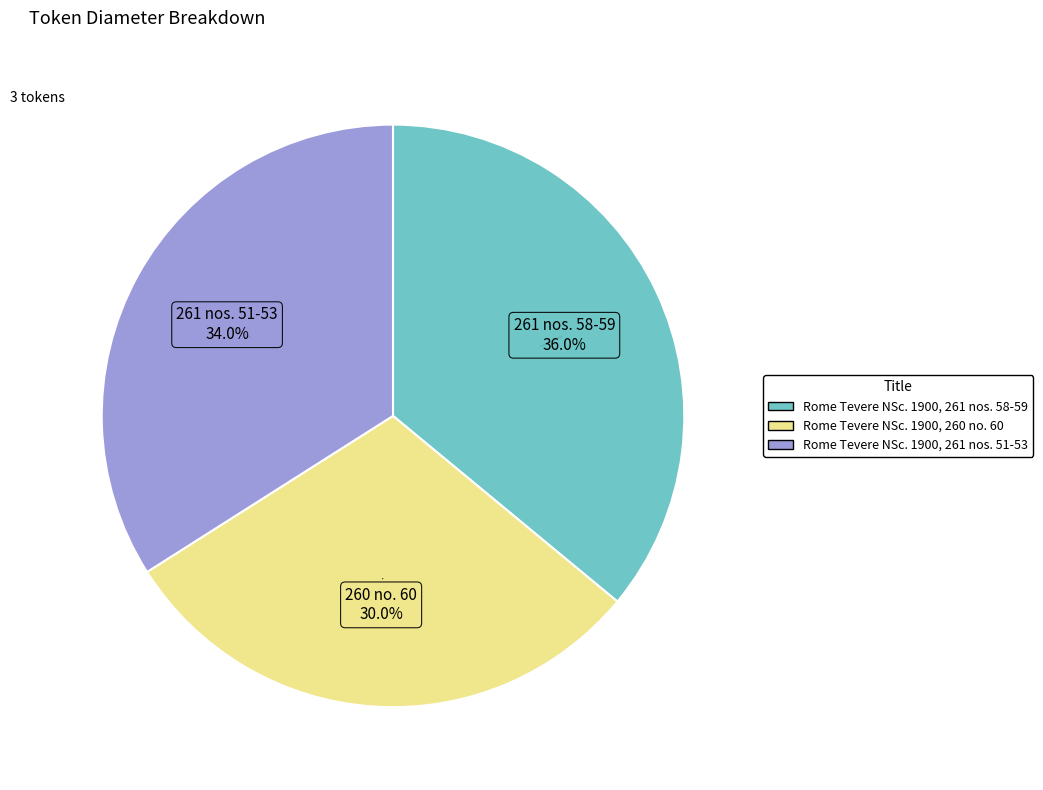

Combined, do Rome Tevere NSc. 1900, 261 nos. 58-59 and Rome Tevere NSc. 1900, 261 nos. 51-53 account for over 50%?

Yes